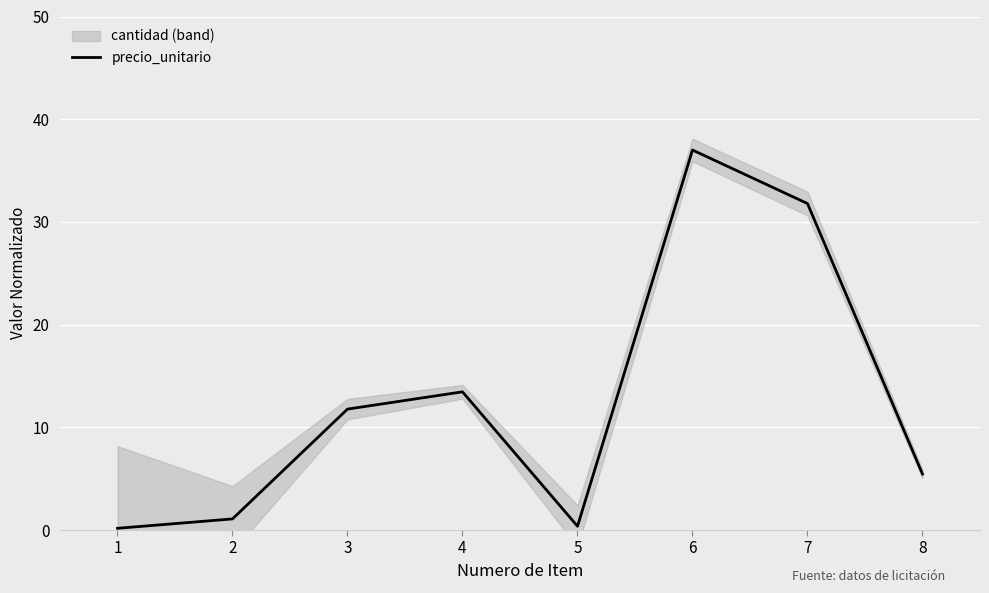

Rank the categories by value from highest to lowest.

6, 7, 4, 3, 8, 2, 5, 1